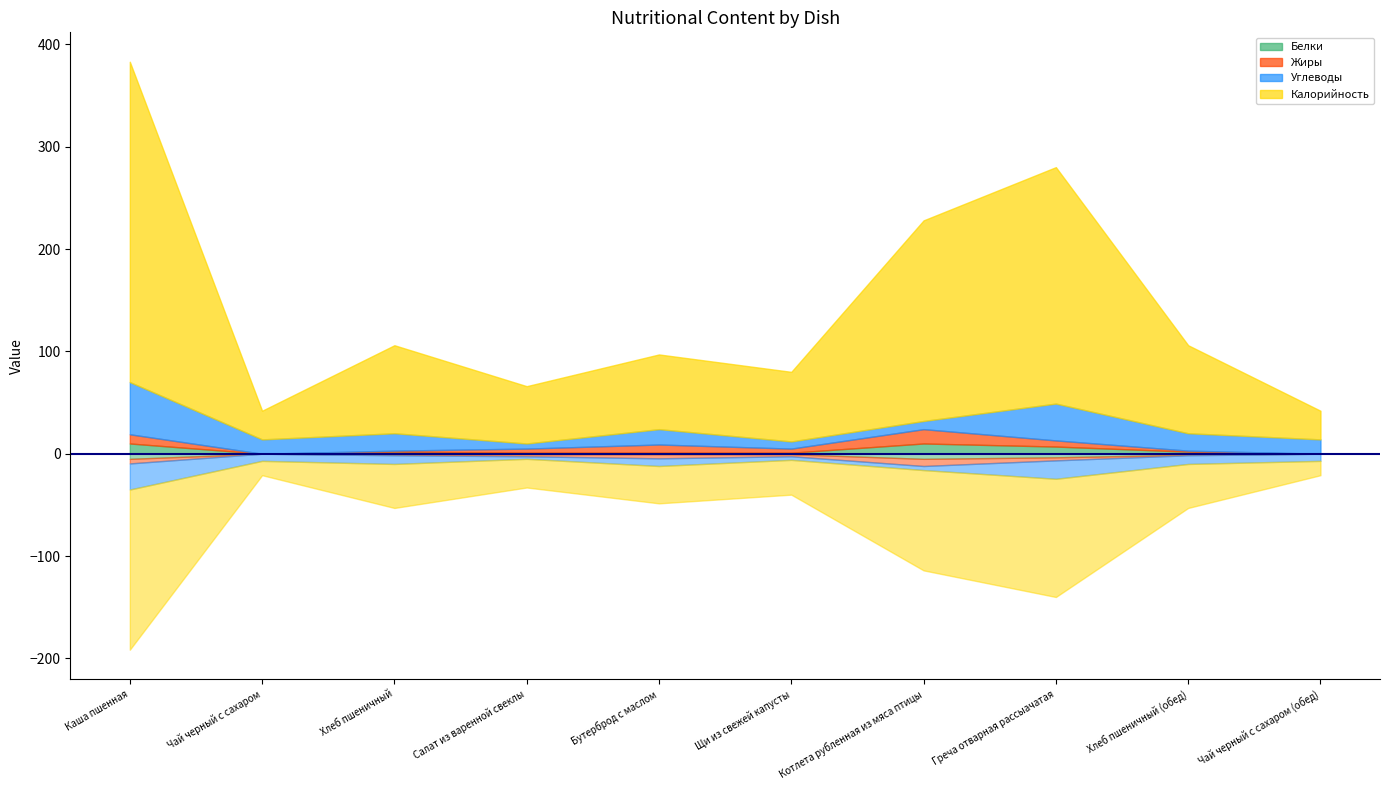

Reading right to left, extract all data points from this chart.

Белки: 0	2	7	10	1	1	1	2	0	10
Жиры: 0	1	6	14	4	8	4	1	0	9
Углеводы: 14	17	36	8	7	15	5	17	14	51
Калорийность: 28	86	231	196	68	73	56	86	28	313